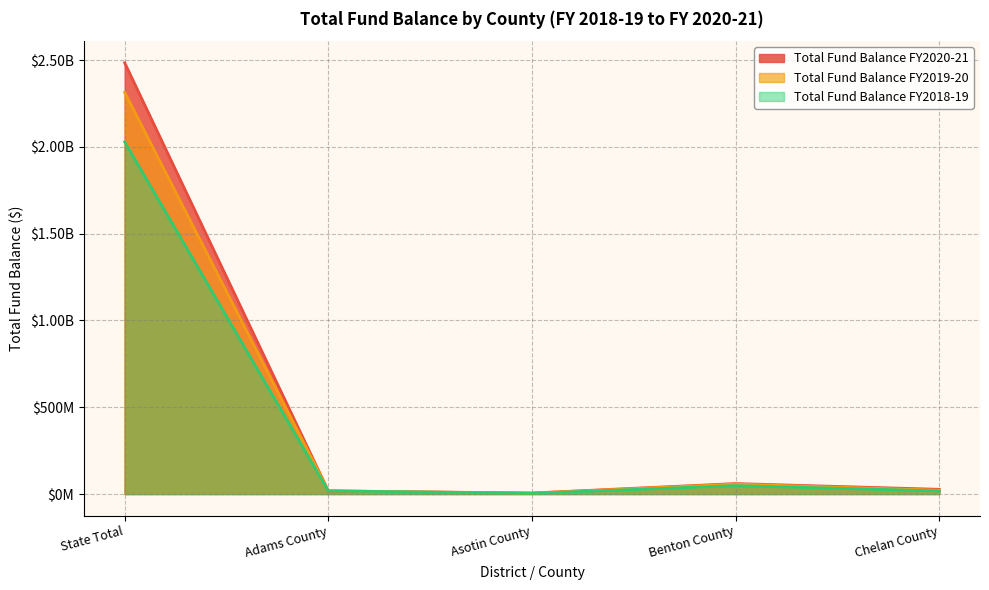

At which label is Total Fund Balance FY2019-20 closest to 1159943378?

Benton County